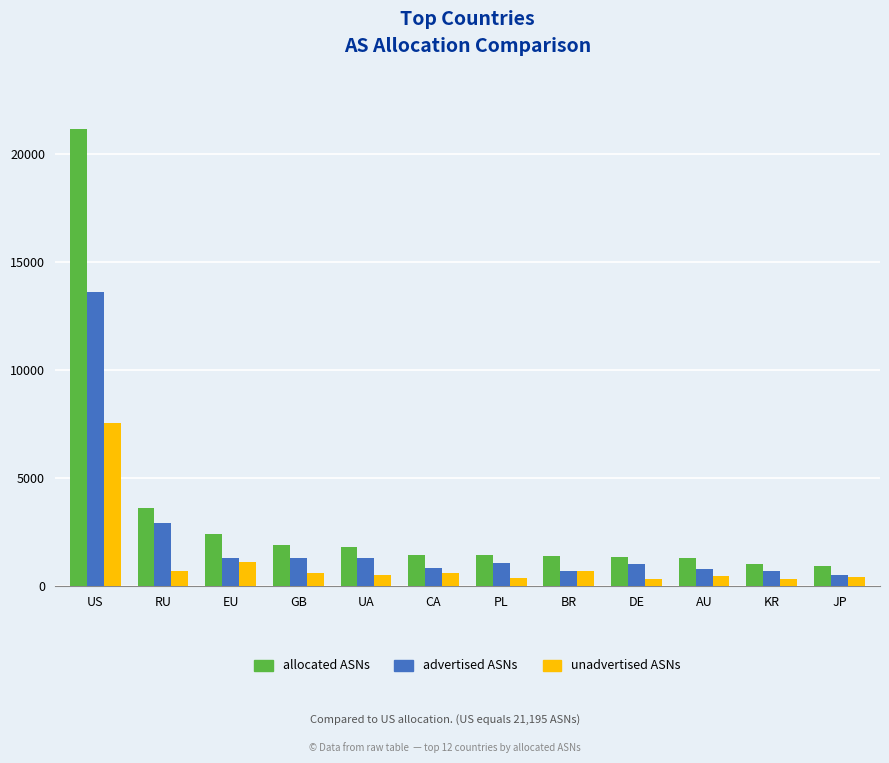

Where is allocated ASNs nearest to the value 11070?

RU